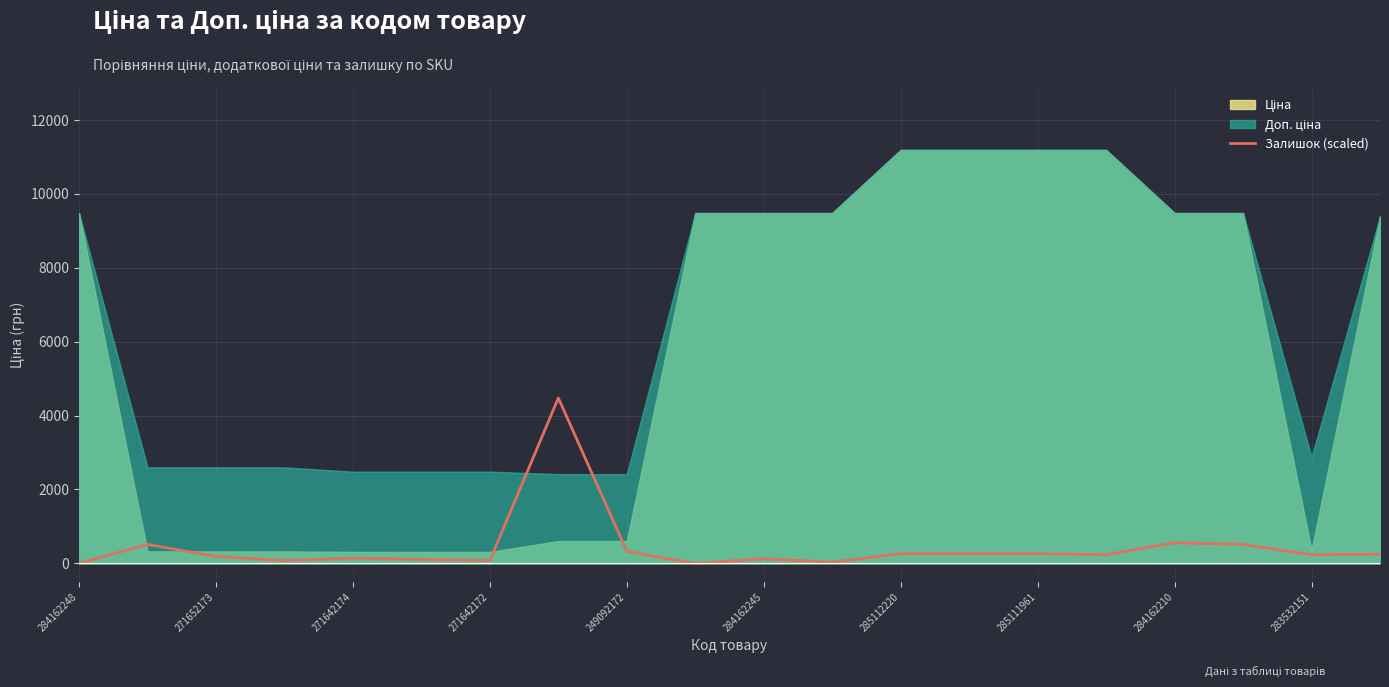

How many positive values are there?

18